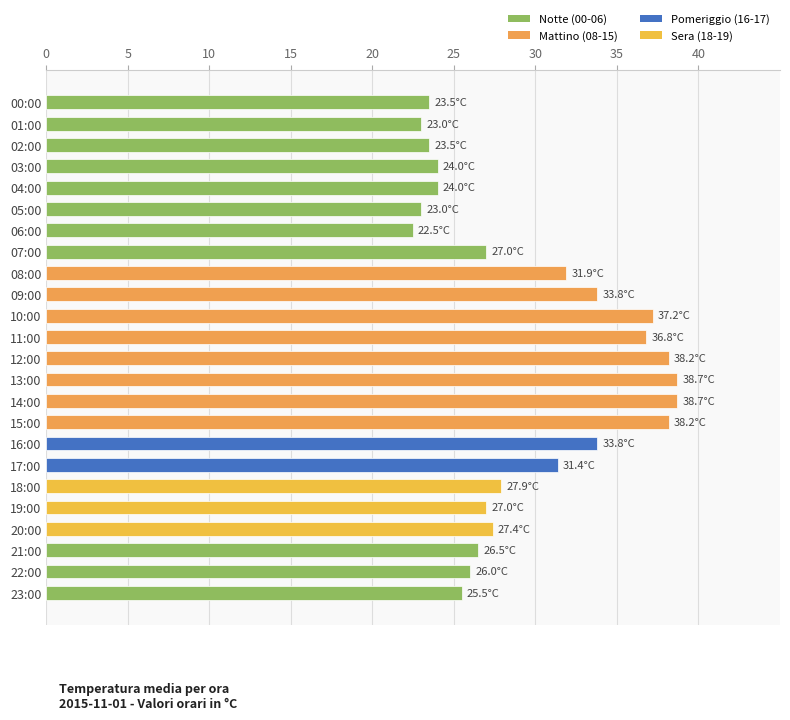

What position from the top is 07:00?

8